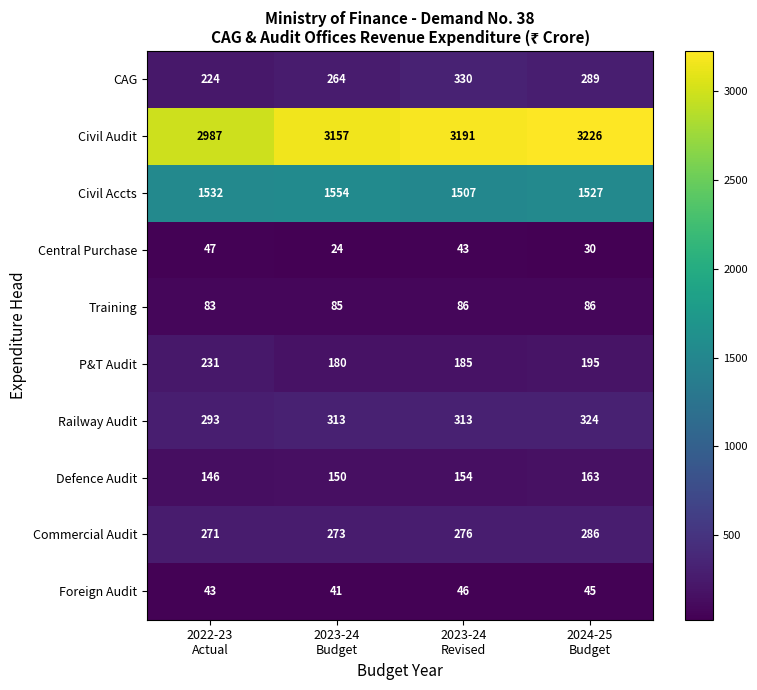

What is the average value of the Central Purchase series?

36